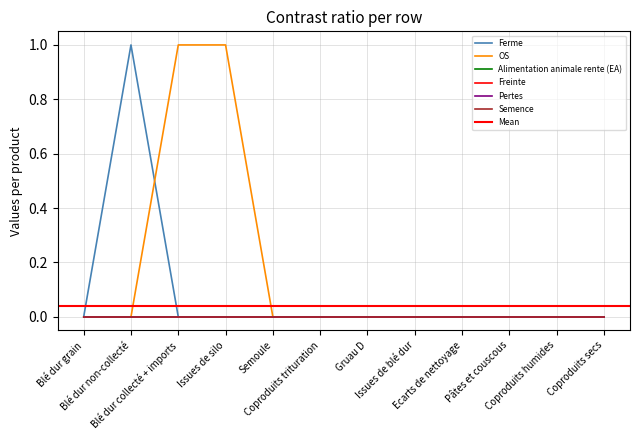

What is the label of the 2nd point from the left?

Blé dur non-collecté